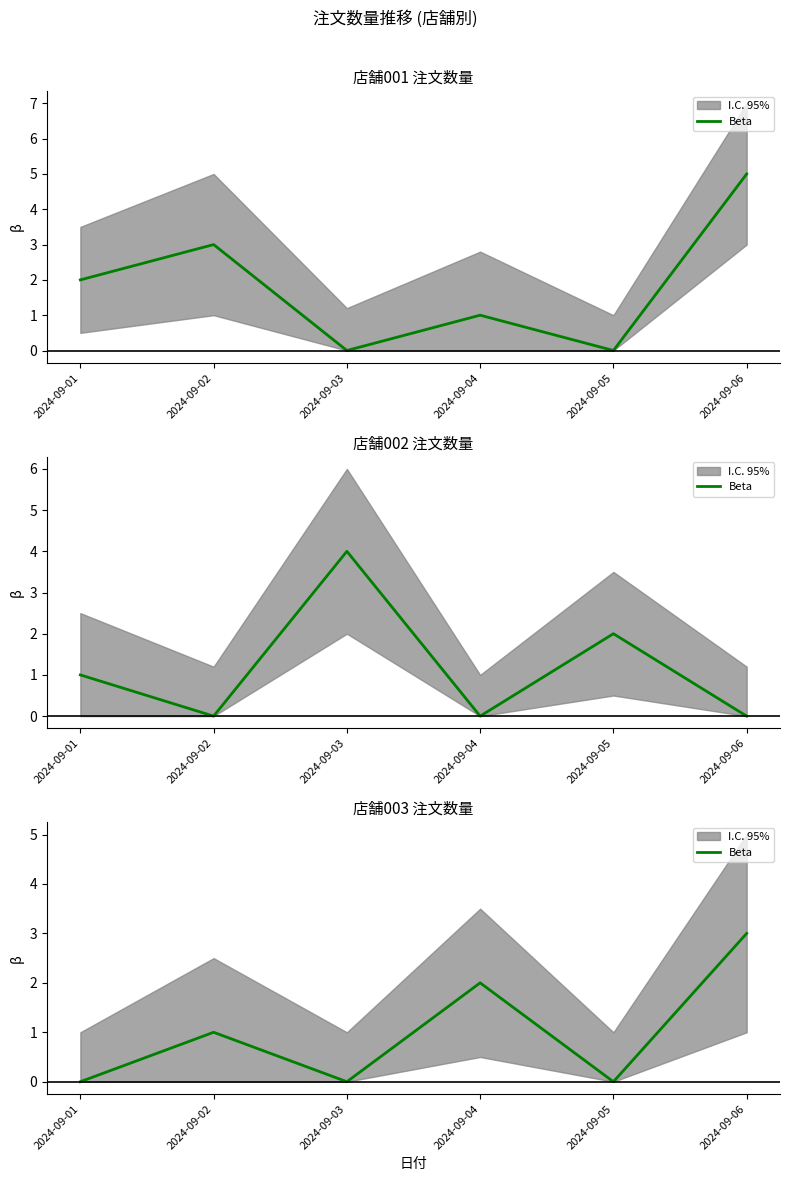

What is the average value?

1